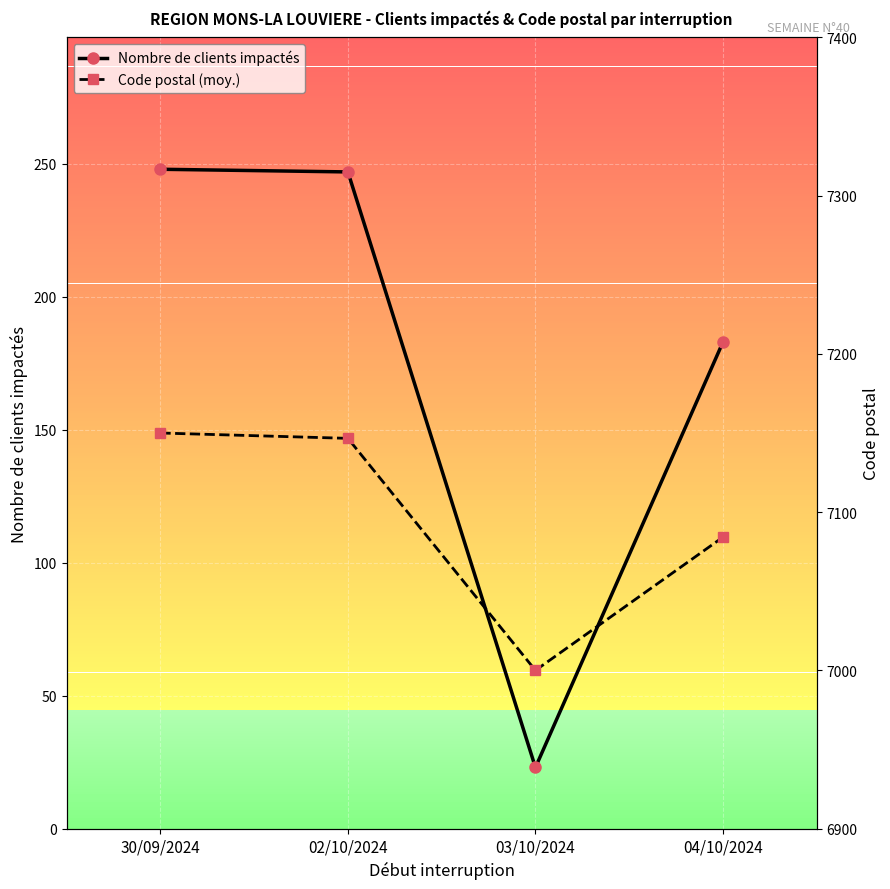

What are all the series names shown in the legend?

Nombre de clients impactés, Code postal (moy.)